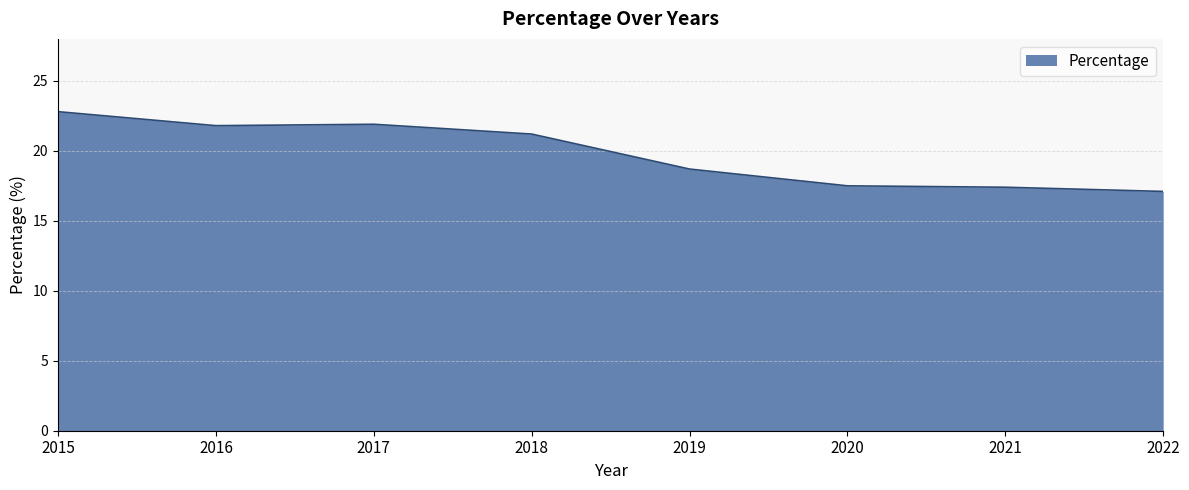

What is the approximate value at 2019?

18.7